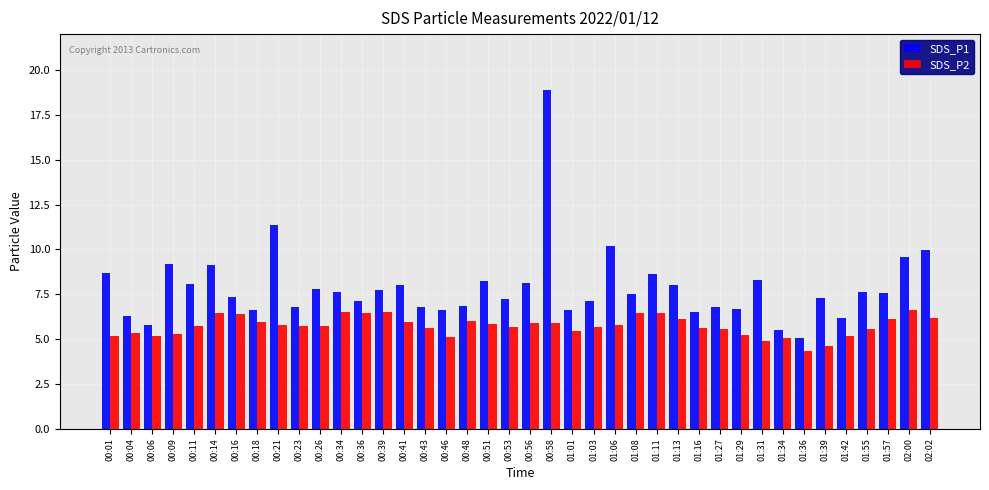

What is the minimum value for SDS_P1?

5.0